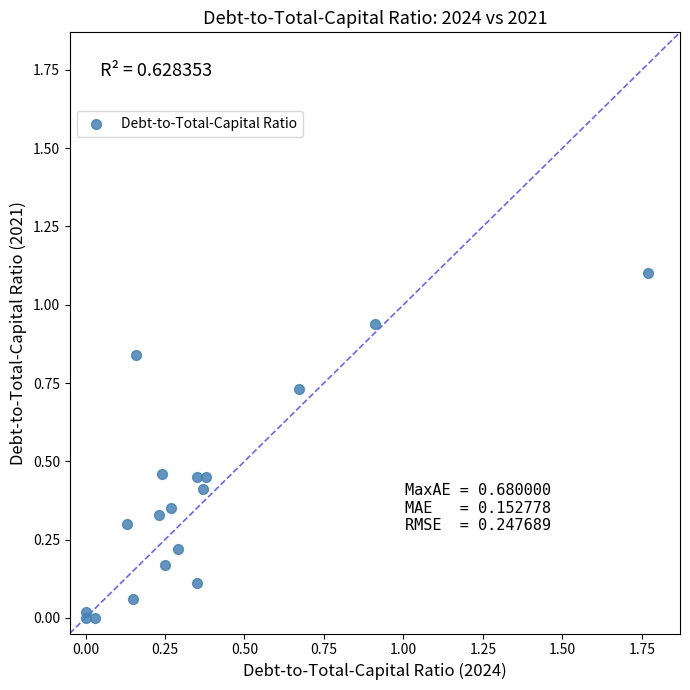

What is the range of X values (max minus min)?

1.8